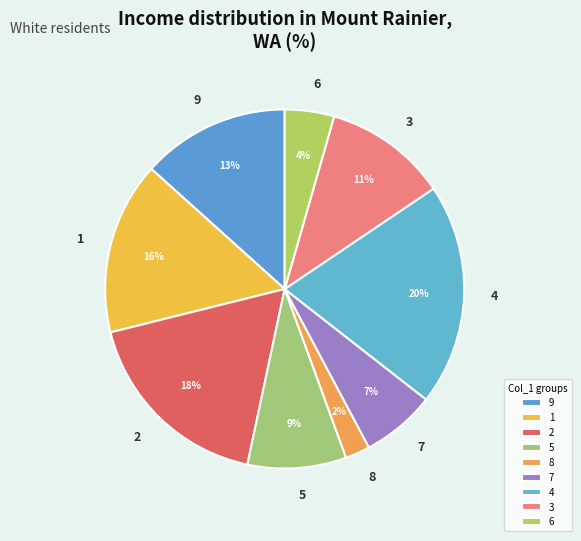

Between 7 and 2, which is larger?

2